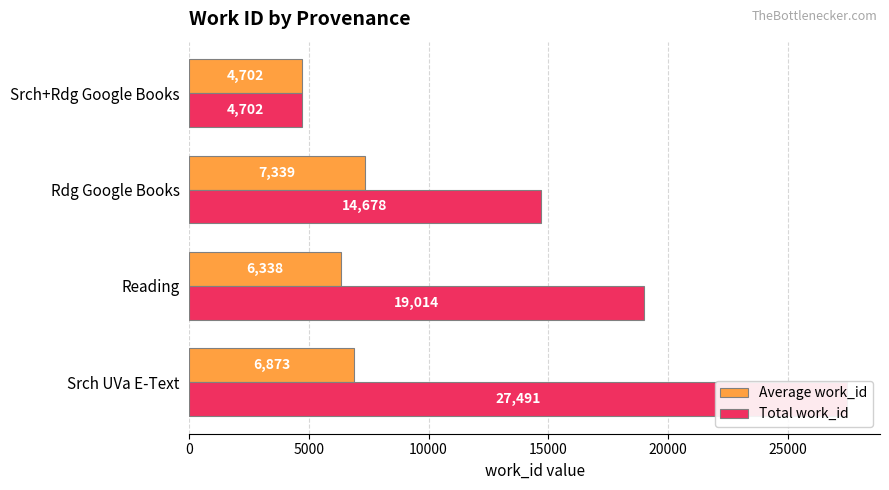

Is the value of Total work_id at 0 greater than the value of Average work_id at 10000?

Yes